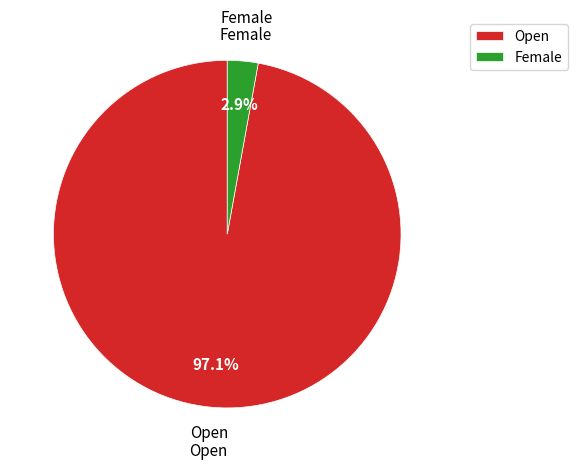

Which has a higher value, Open or Female?

Open